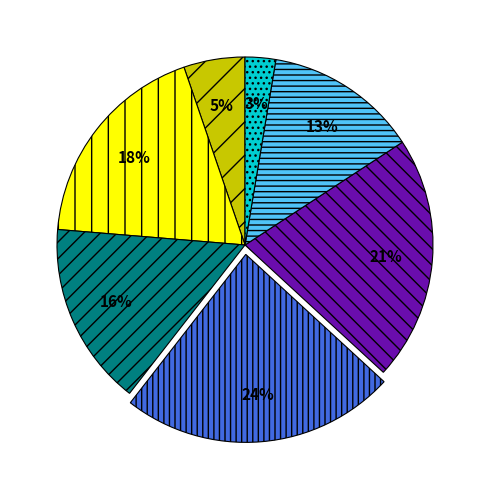

Is there any slice that represents more than half of the pie?

No